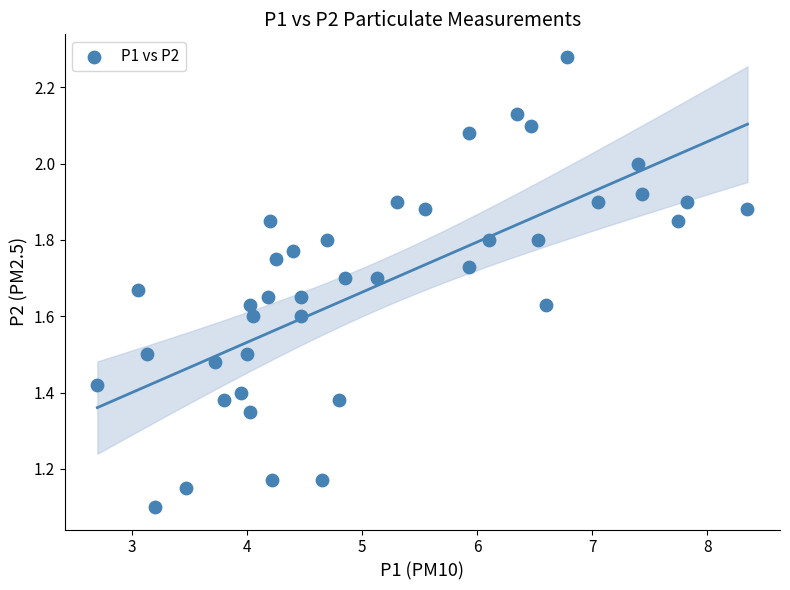

What is the range of X values (max minus min)?

5.6